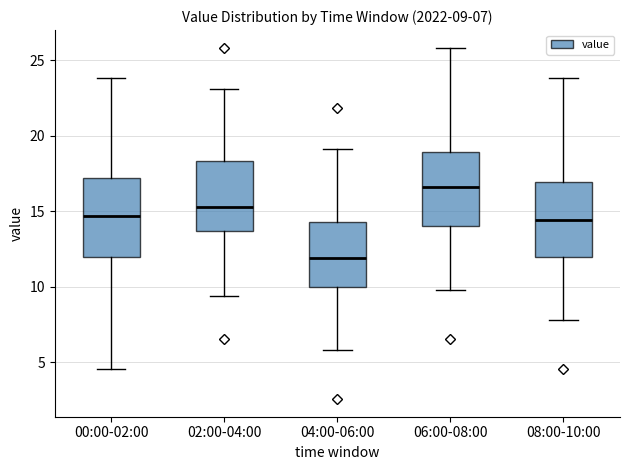

Which box's median line is the lowest?

04:00-06:00